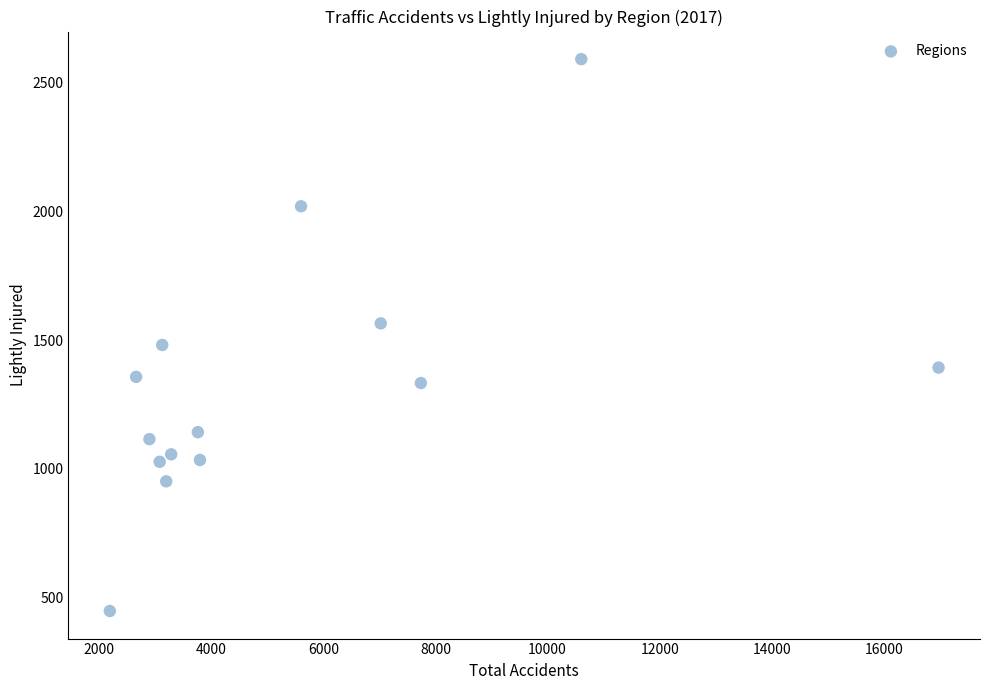

What is the range of X values (max minus min)?

14791